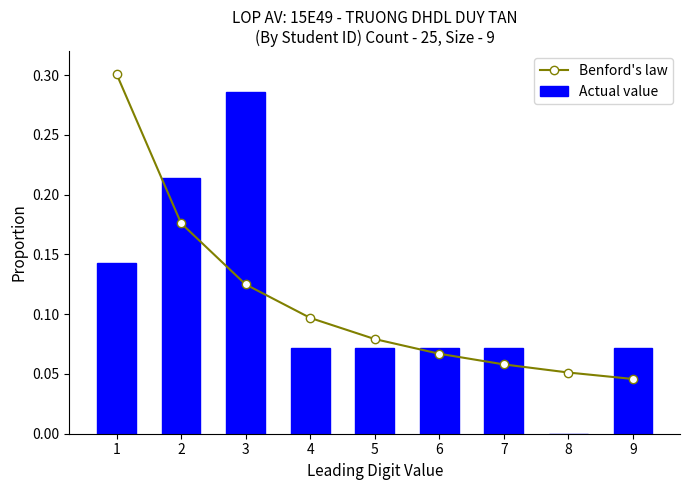

Reading left to right, transcribe all the data shown in this chart.

Benford's law: 1=0.3	2=0.2	3=0.1	4=0.1	5=0.1	6=0.1	7=0.1	8=0.1	9=0.0
Actual value: 1=0.1	2=0.2	3=0.3	4=0.1	5=0.1	6=0.1	7=0.1	8=0.0	9=0.1